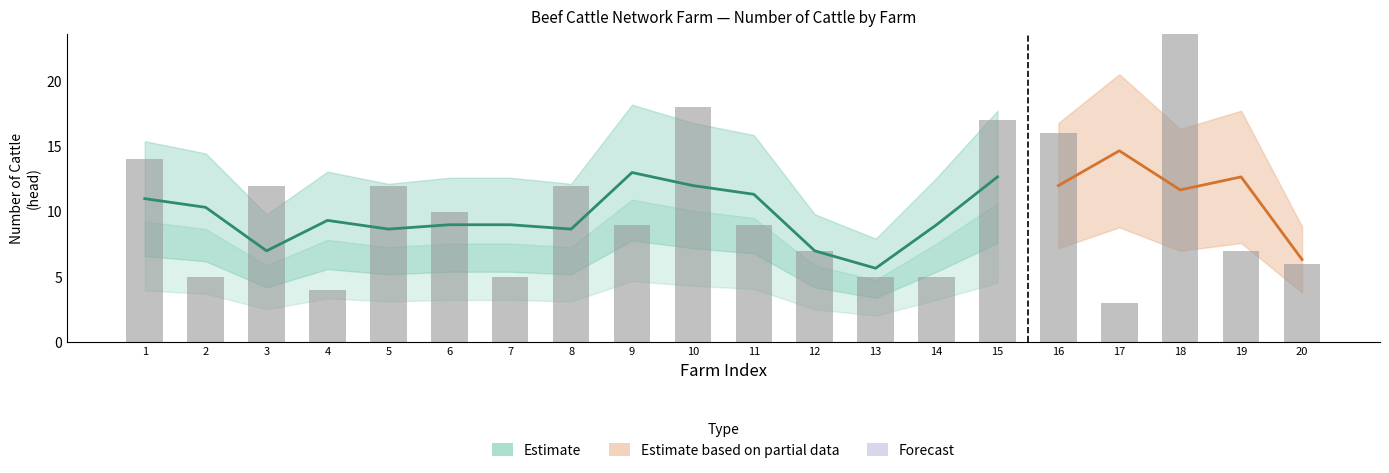

Rank the categories by value from highest to lowest.

18, 10, 15, 16, 1, 3, 5, 8, 6, 9, 11, 12, 19, 20, 2, 7, 13, 14, 4, 17